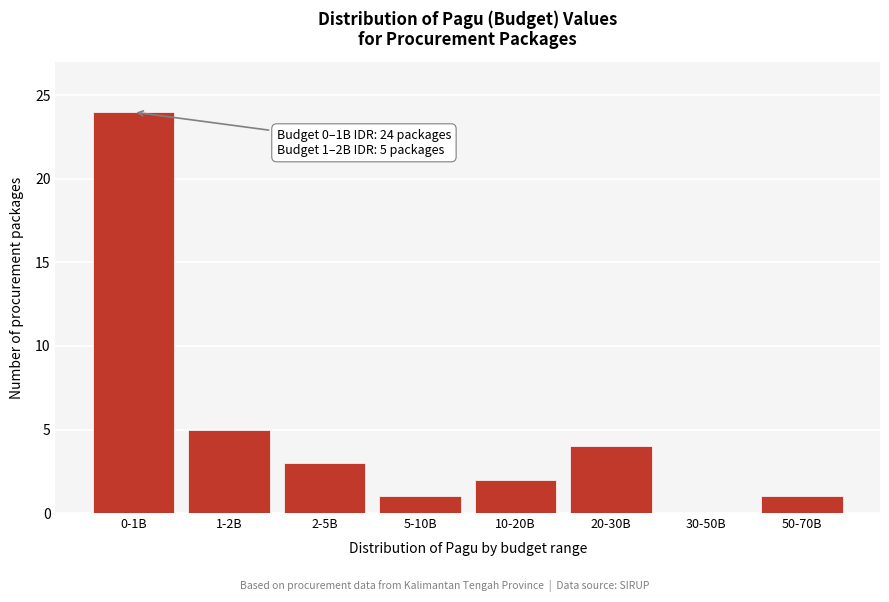

Reading right to left, list all the values displayed in this chart.

50-70B=1	30-50B=0	20-30B=4	10-20B=2	5-10B=1	2-5B=3	1-2B=5	0-1B=24